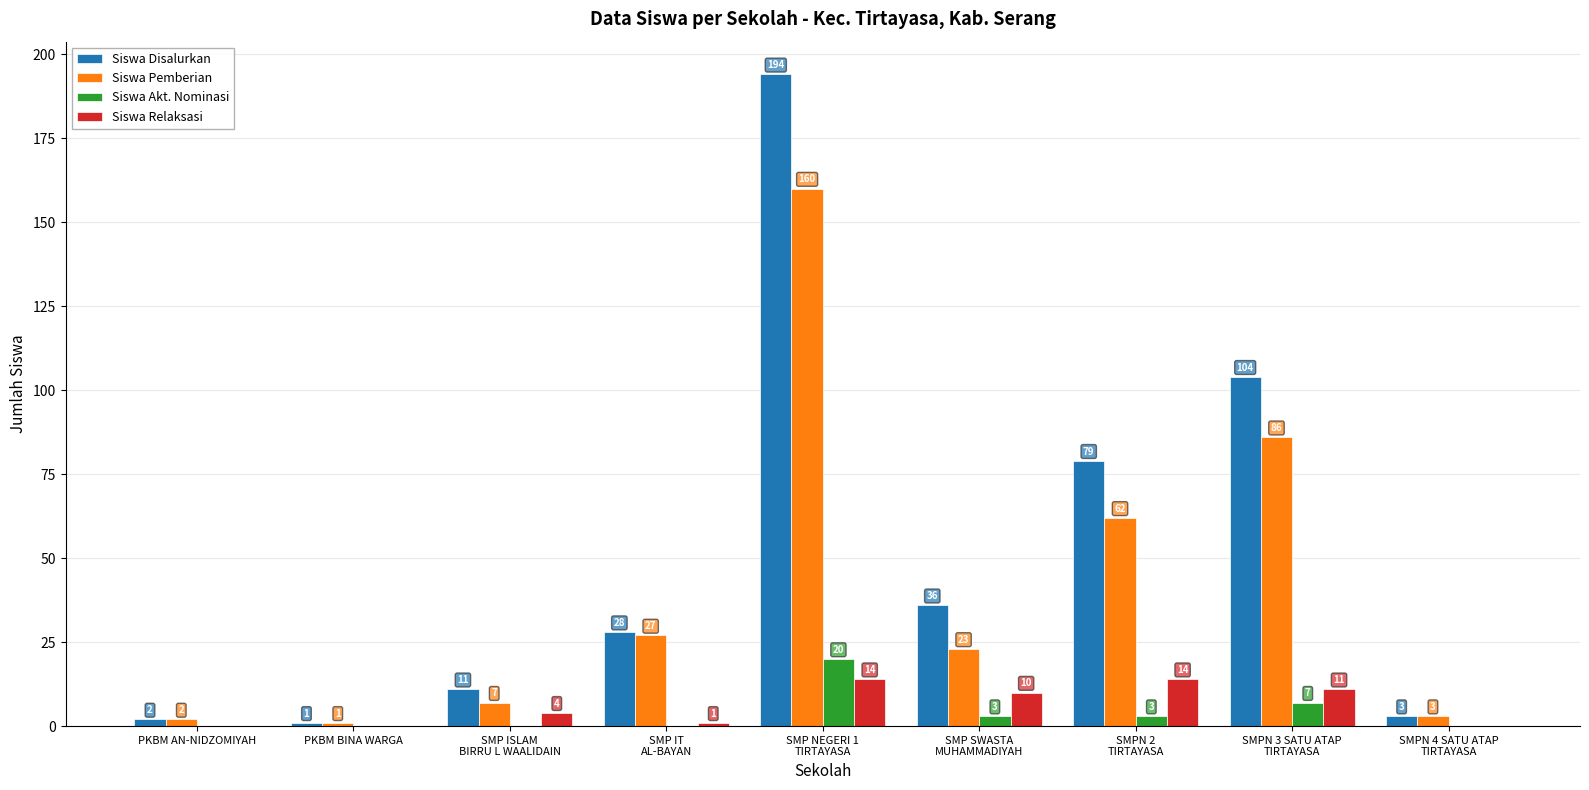

At which category is the sum across all series the highest?

SMP NEGERI 1
TIRTAYASA